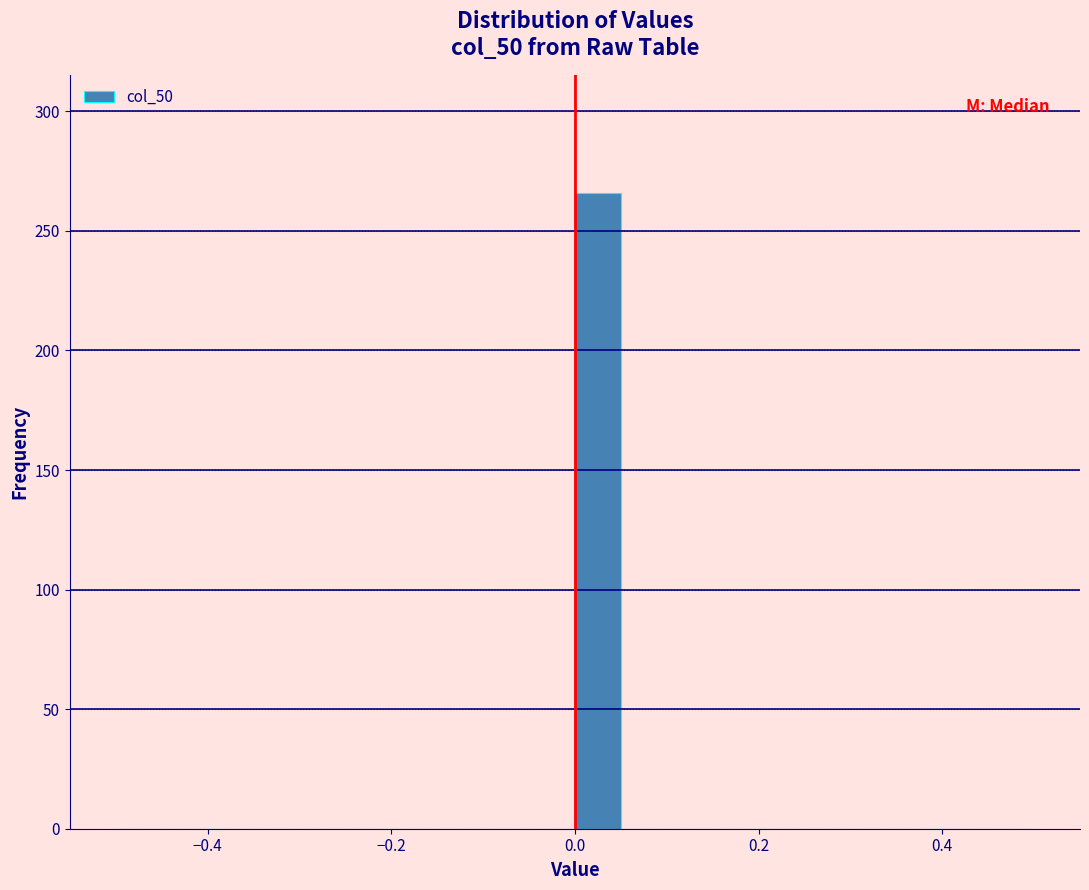

Read against the x-axis, roughly where is the centre of the tallest bar?

0.02